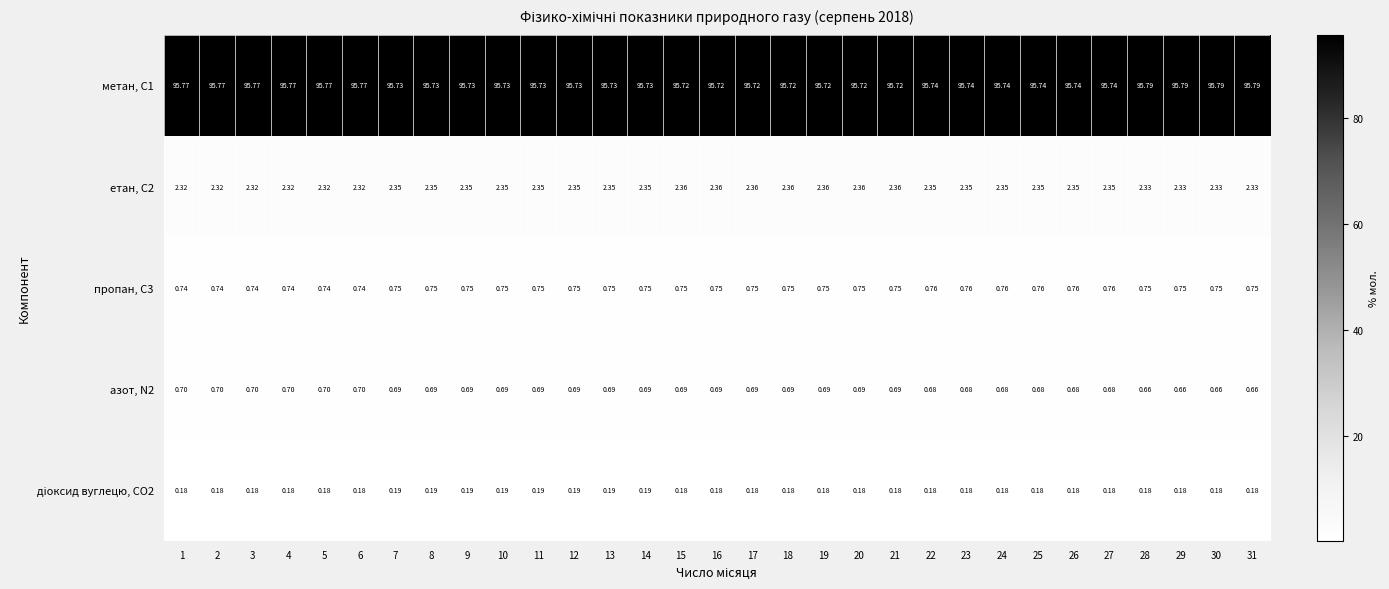

Is the value of метан, С1 at 20 greater than the value of азот, N2 at 25?

Yes